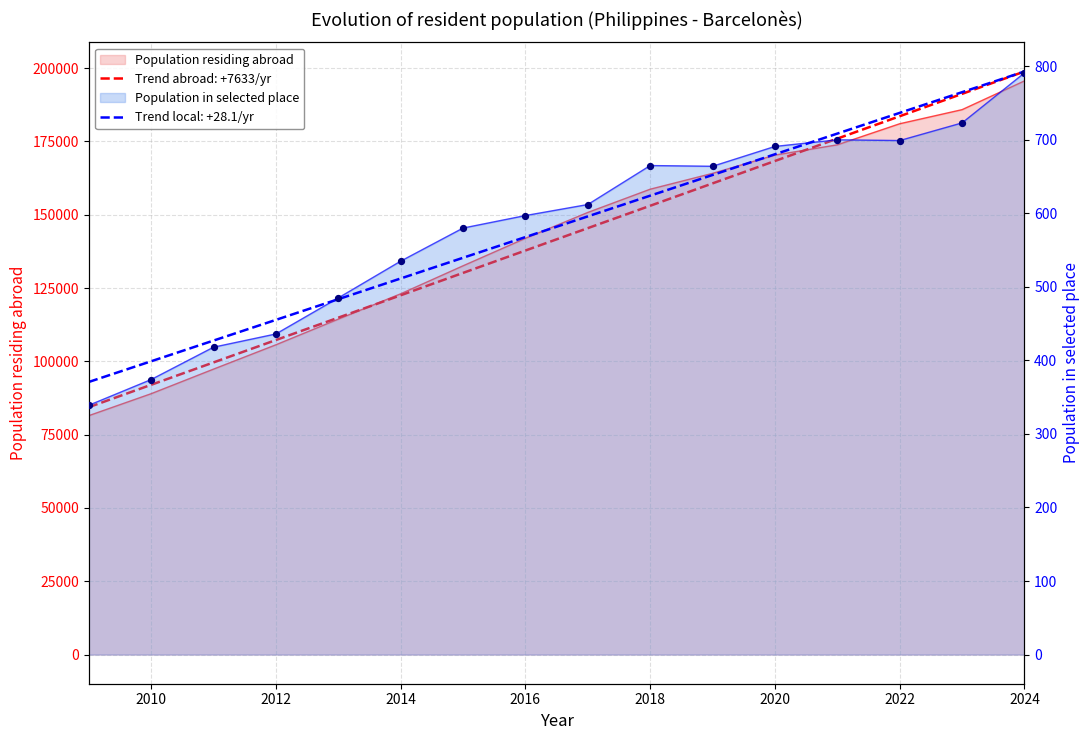

Which series contains the lowest Y value?

Population in selected place